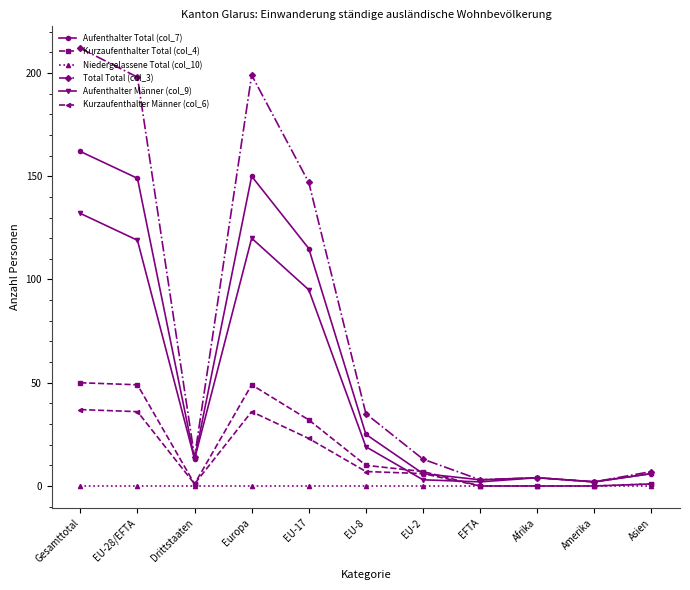

Reading left to right, transcribe all the data shown in this chart.

Aufenthalter Total (col_7): 162	149	13	150	115	25	6	3	4	2	6
Kurzaufenthalter Total (col_4): 50	49	1	49	32	10	7	0	0	0	1
Niedergelassene Total (col_10): 0	0	0	0	0	0	0	0	0	0	0
Total Total (col_3): 212	198	14	199	147	35	13	3	4	2	7
Aufenthalter Männer (col_9): 132	119	13	120	95	19	3	2	4	2	6
Kurzaufenthalter Männer (col_6): 37	36	1	36	23	7	6	0	0	0	1